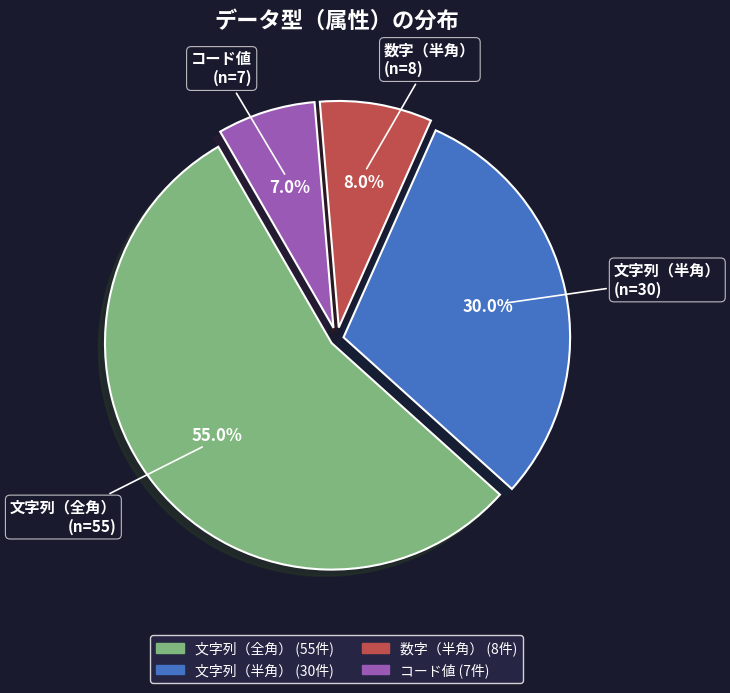

Is there a majority slice in this chart?

Yes